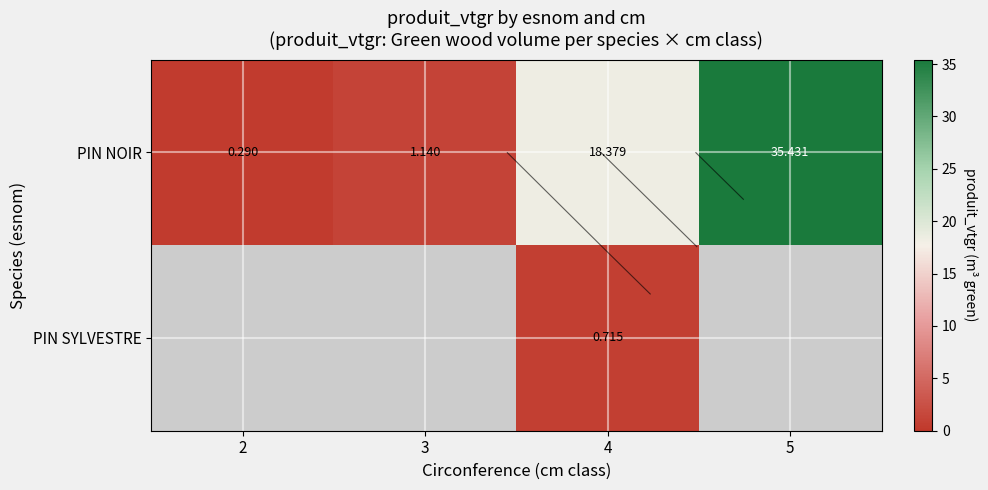

Is it true that PIN SYLVESTRE equals 0.7 at 4?

True